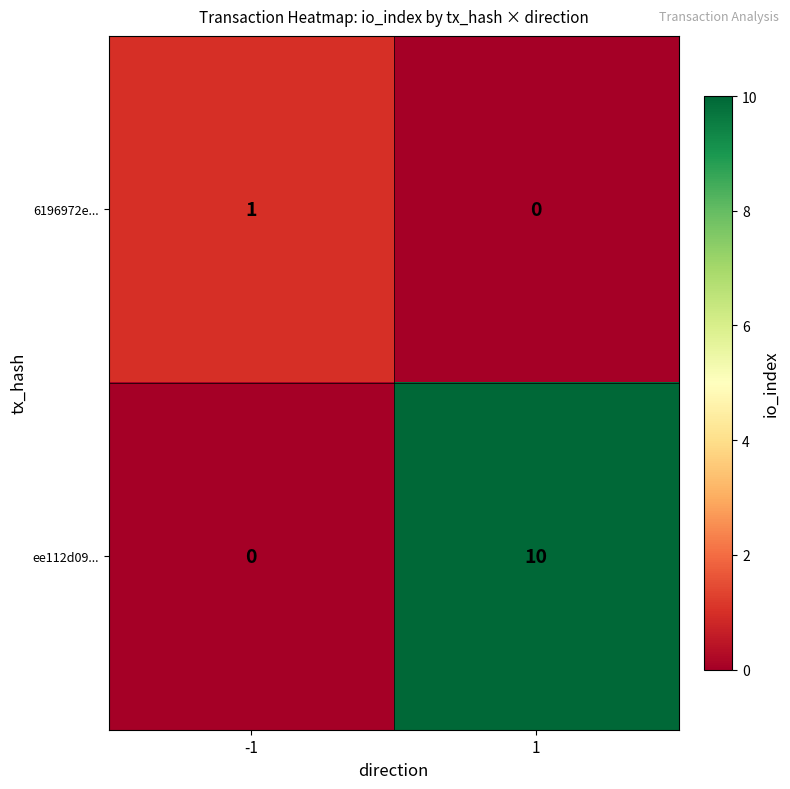

What is the average value of the ee112d09... series?

5